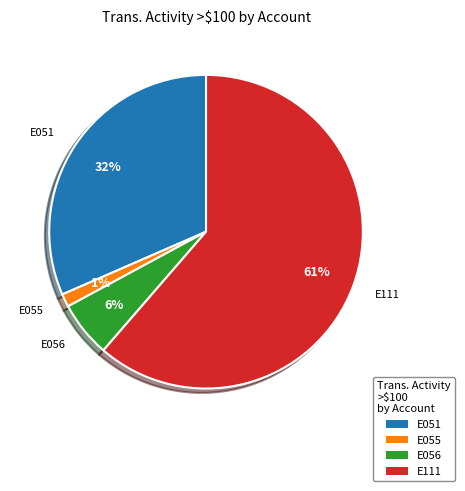

Does any single category account for the majority?

Yes